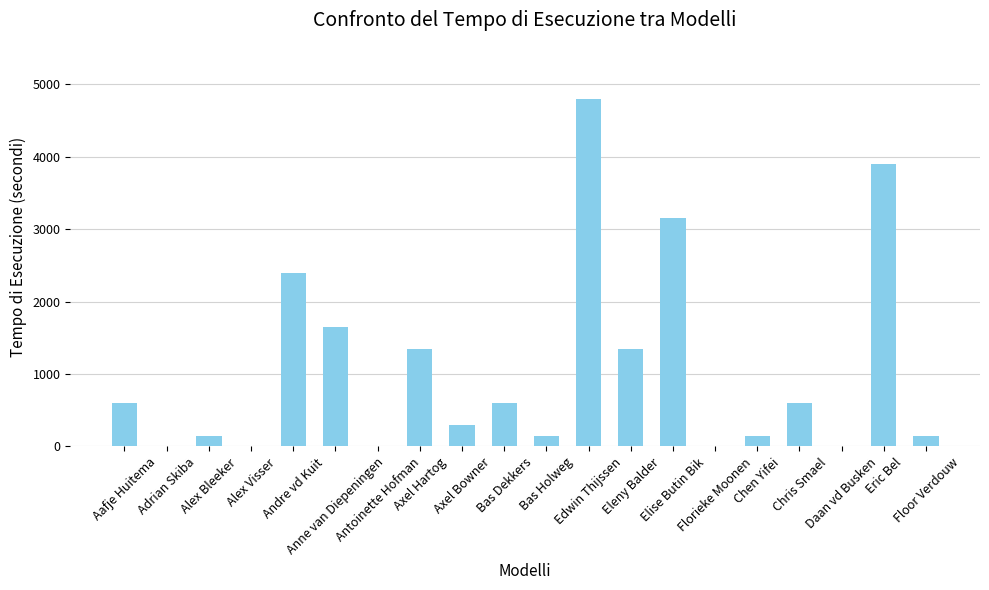

What is the greatest value displayed?

4800